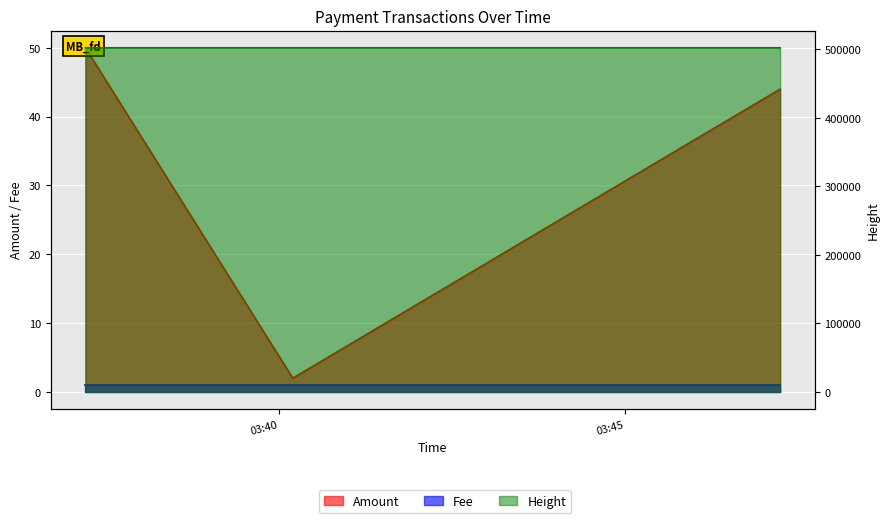

What is the sum of all Height values?

1506685.0